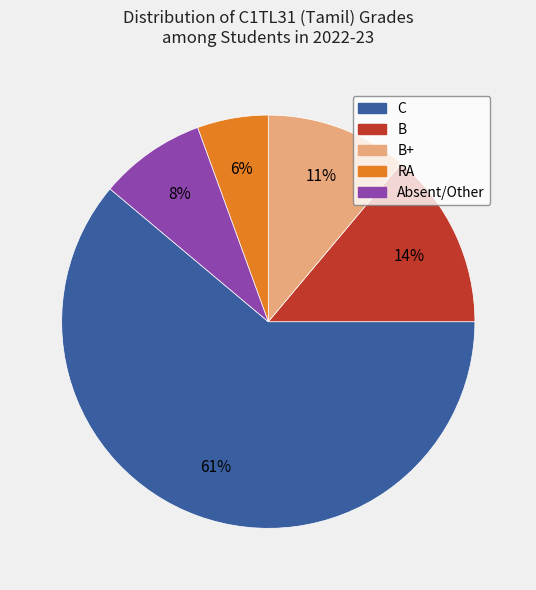

Is there any slice that represents more than half of the pie?

Yes